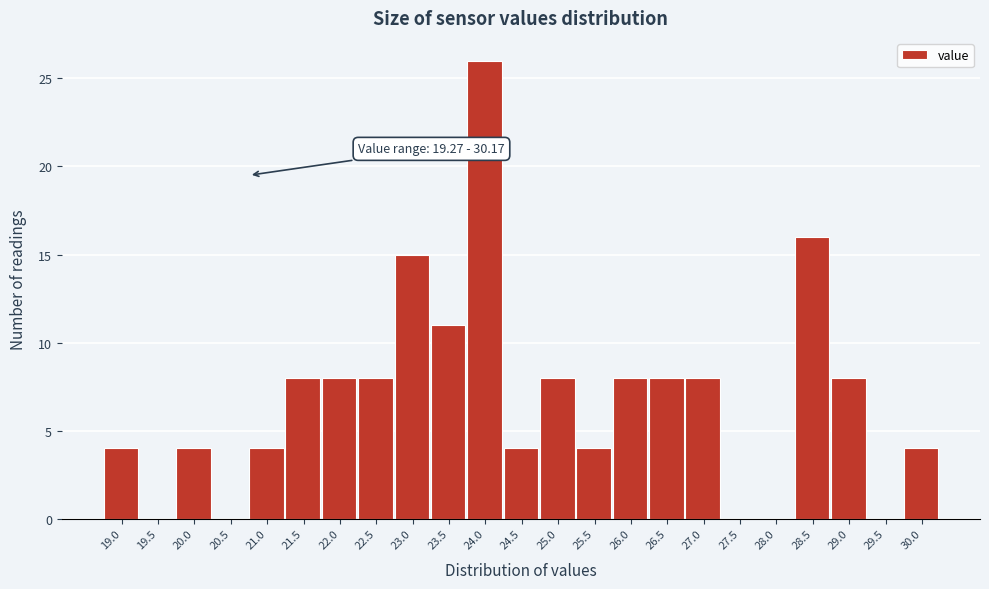

Reading left to right, transcribe all the data shown in this chart.

19.0=4	19.5=0	20.0=4	20.5=0	21.0=4	21.5=8	22.0=8	22.5=8	23.0=15	23.5=11	24.0=26	24.5=4	25.0=8	25.5=4	26.0=8	26.5=8	27.0=8	27.5=0	28.0=0	28.5=16	29.0=8	29.5=0	30.0=4